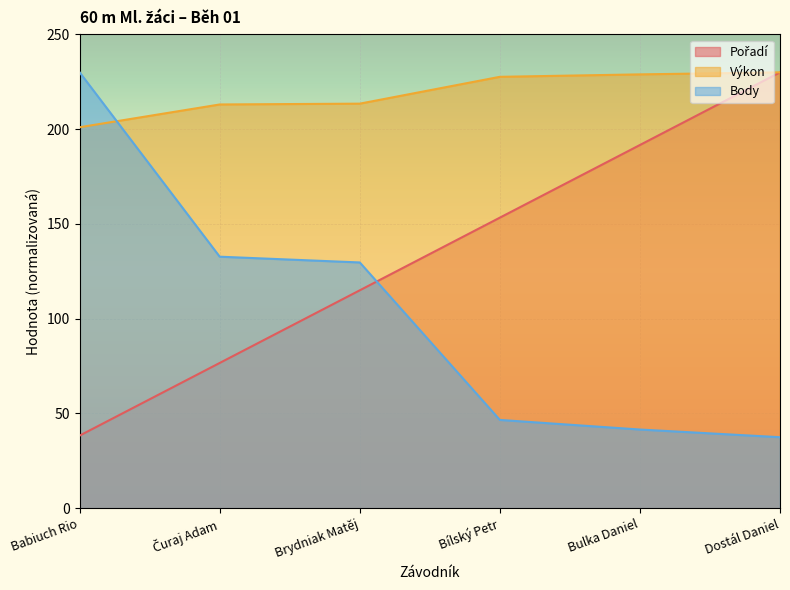

How many lines are shown in the chart?

3